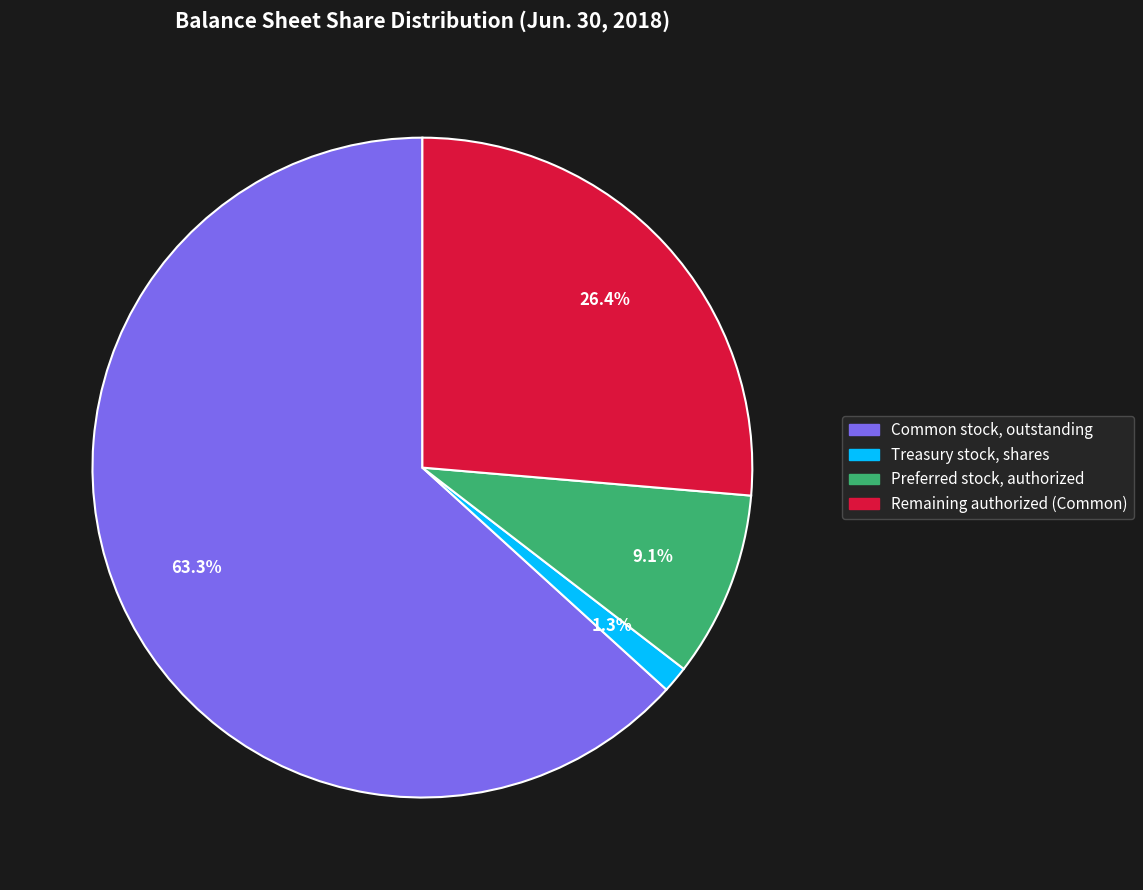

How many segments does this pie chart have?

4